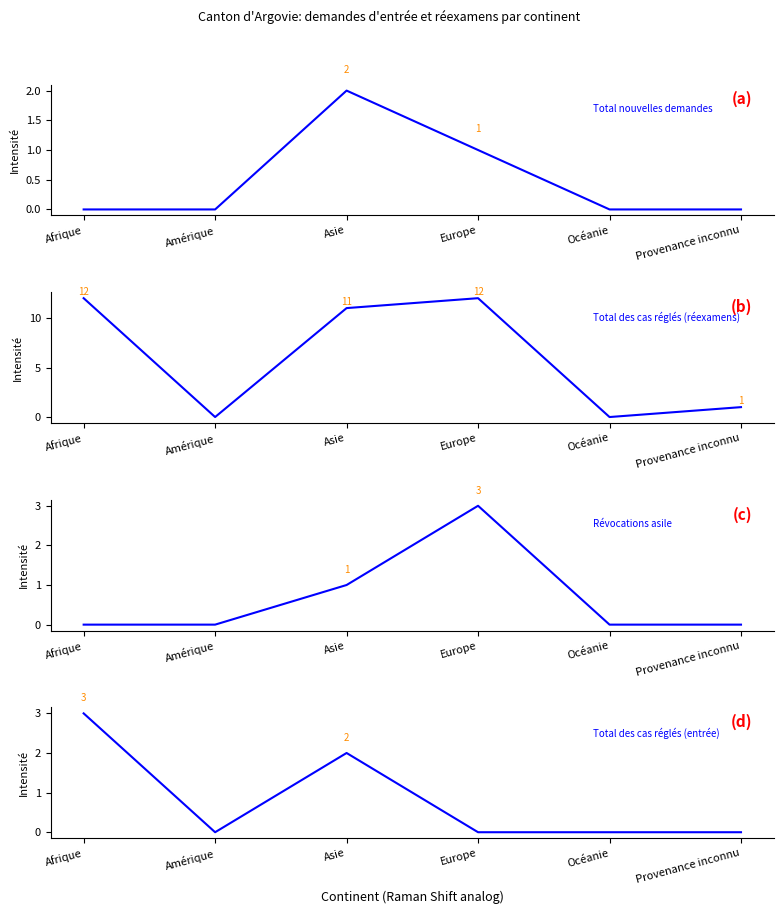

How many series are shown in this chart?

4